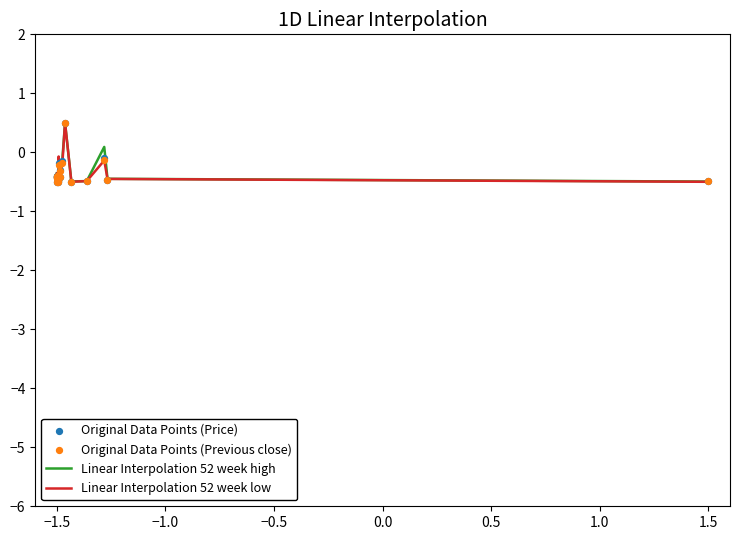

The value of Linear Interpolation 52 week low at −1.5 is -0.4. True or false?

True